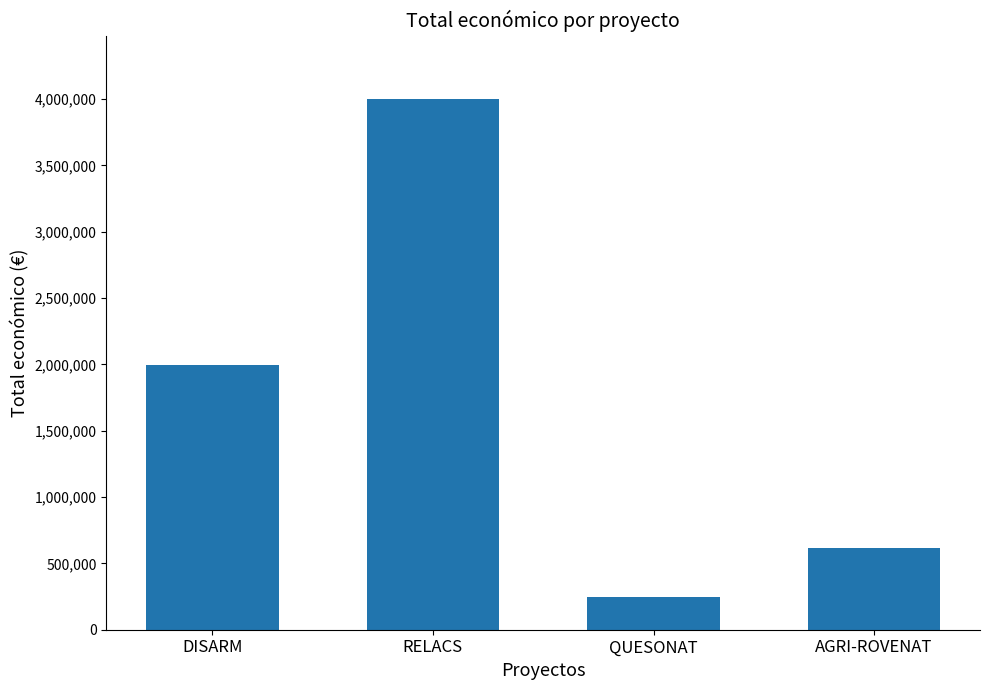

Where is the data nearest to the value 2124837?

DISARM